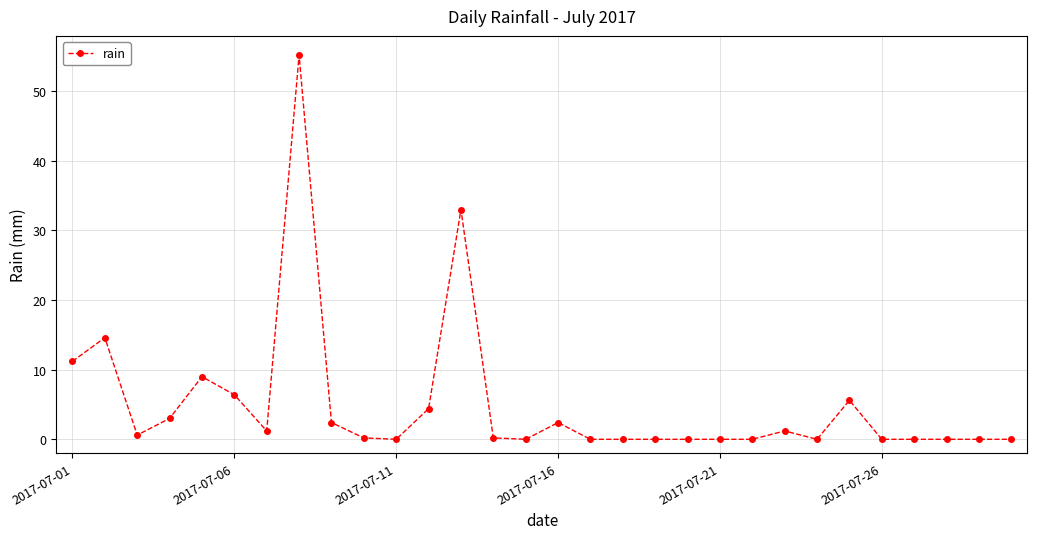

What is the difference between the maximum and second lowest values?

55.2